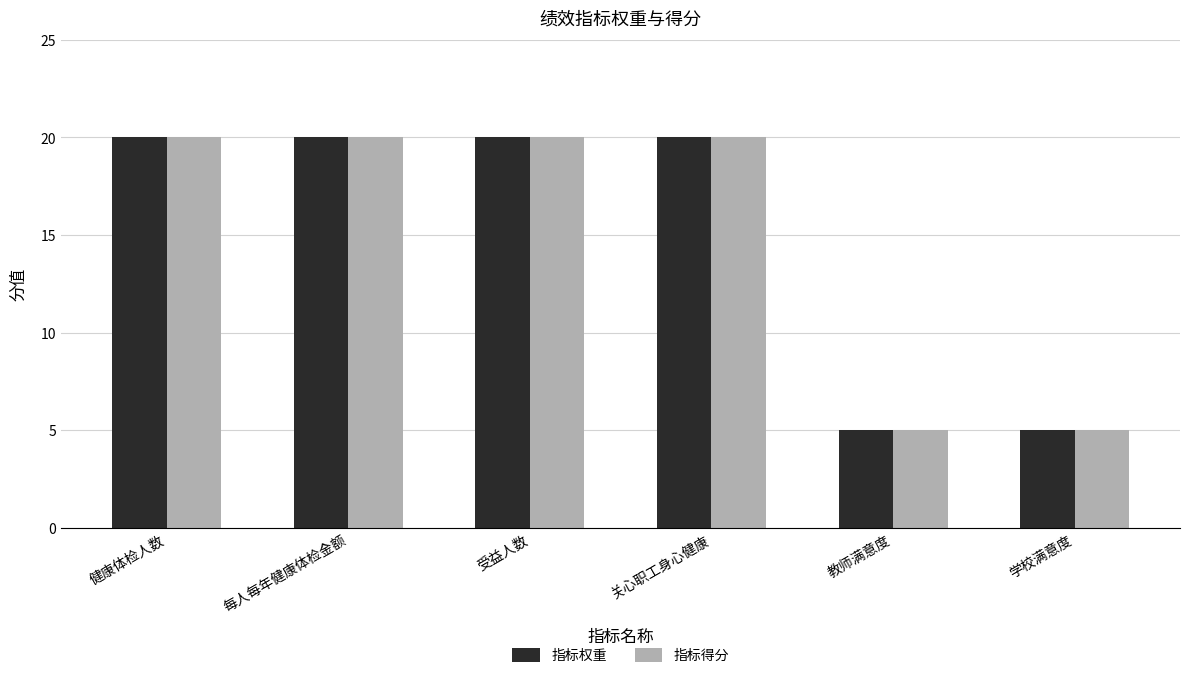

Read the 指标得分 value at 受益人数, to the nearest 10.

20